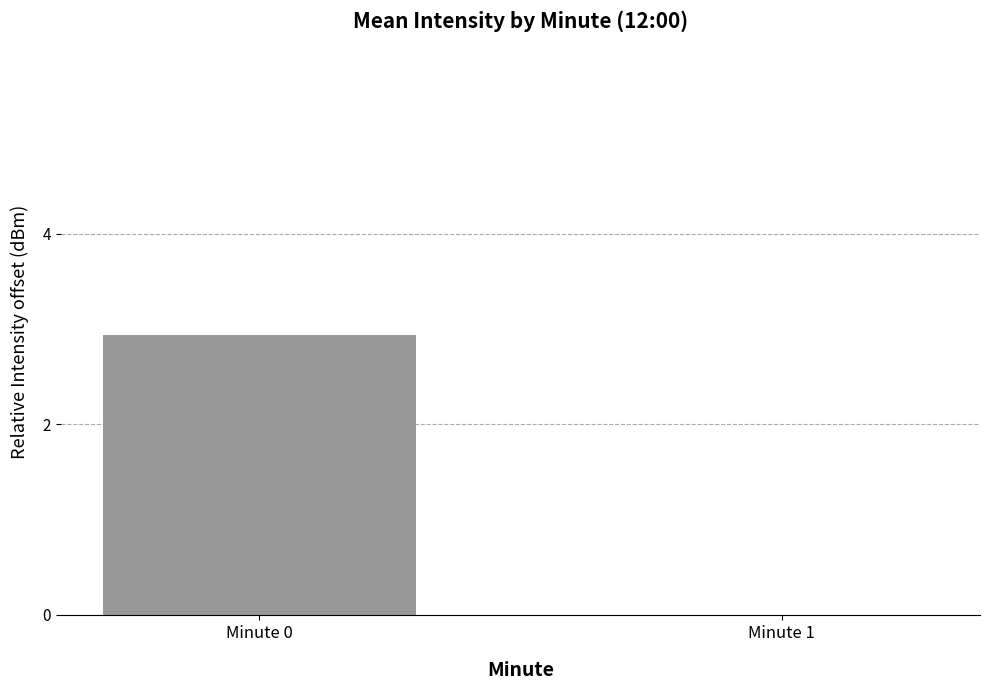

What is the sum of all values?

2.9